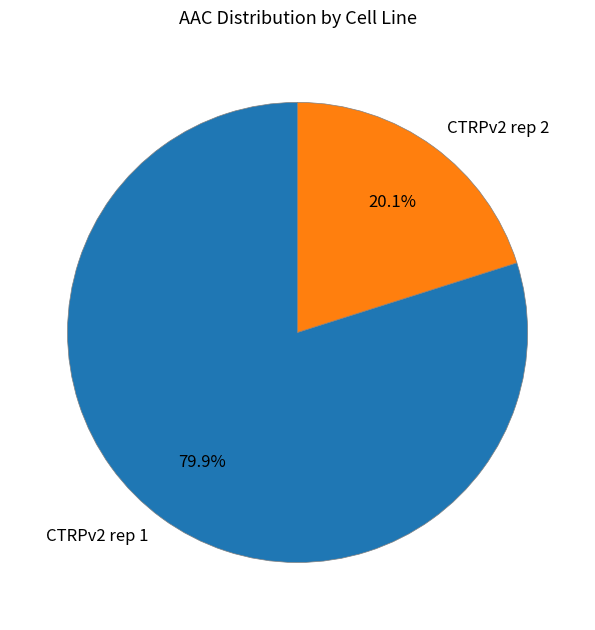

Between CTRPv2 rep 1 and CTRPv2 rep 2, which is larger?

CTRPv2 rep 1